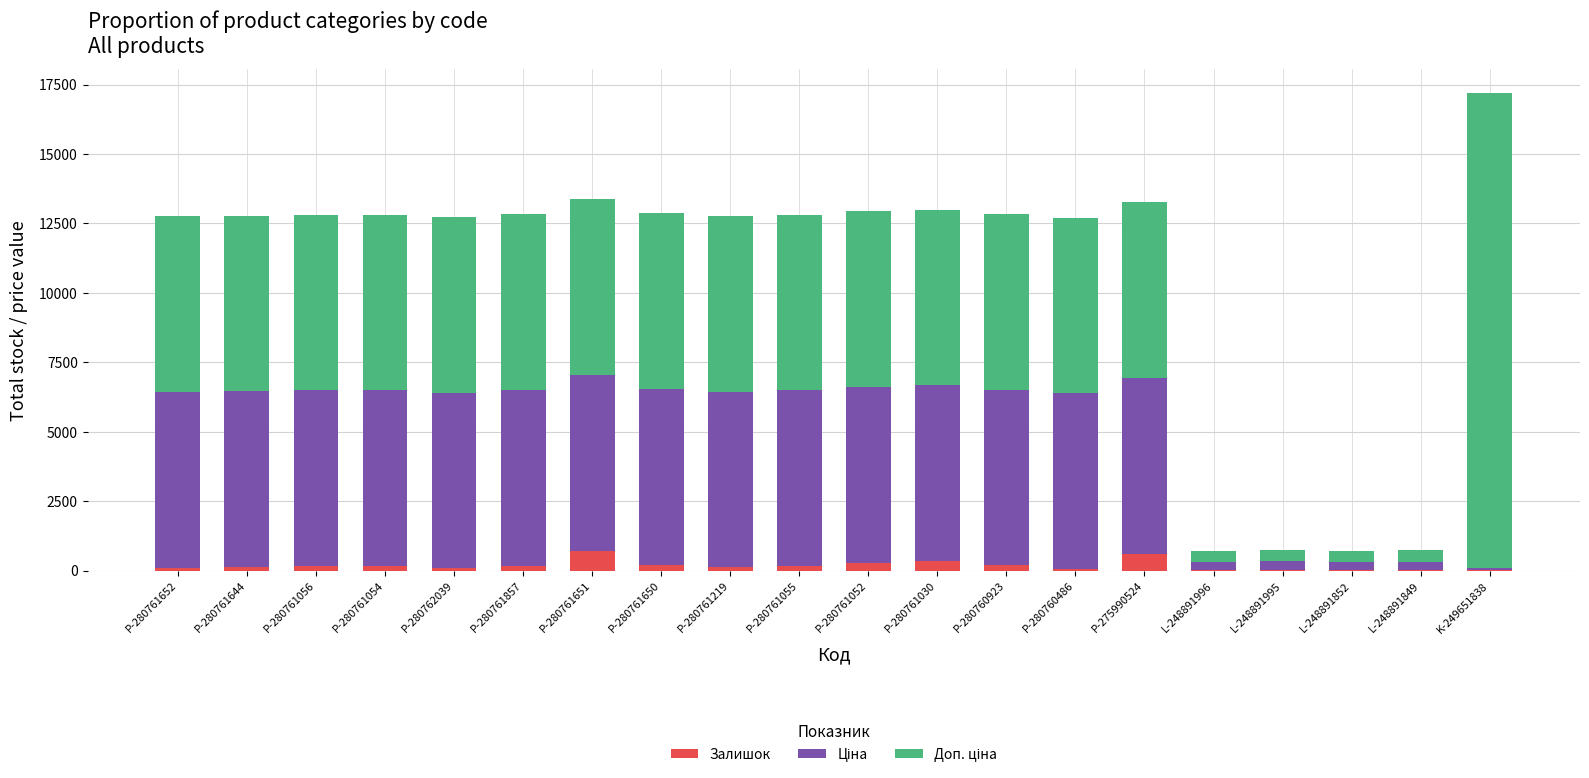

Count the number of categories in the chart.

20